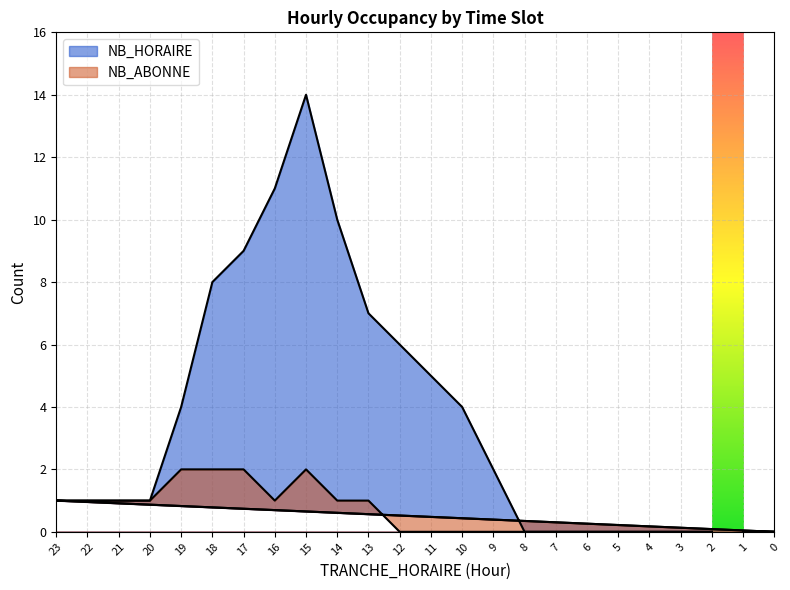

Reading left to right, what are all the values shown in this chart?

NB_HORAIRE: 2=0	3=0	4=0	5=0	6=0	7=0	8=0	9=2	10=4	11=5	12=6	13=7	14=10	15=14	16=11	17=9	18=8	19=4	20=1	21=1	22=1	23=1	0=0	1=0
NB_ABONNE: 2=0	3=0	4=0	5=0	6=0	7=0	8=0	9=0	10=0	11=0	12=0	13=1	14=1	15=2	16=1	17=2	18=2	19=2	20=1	21=1	22=1	23=1	0=0	1=0